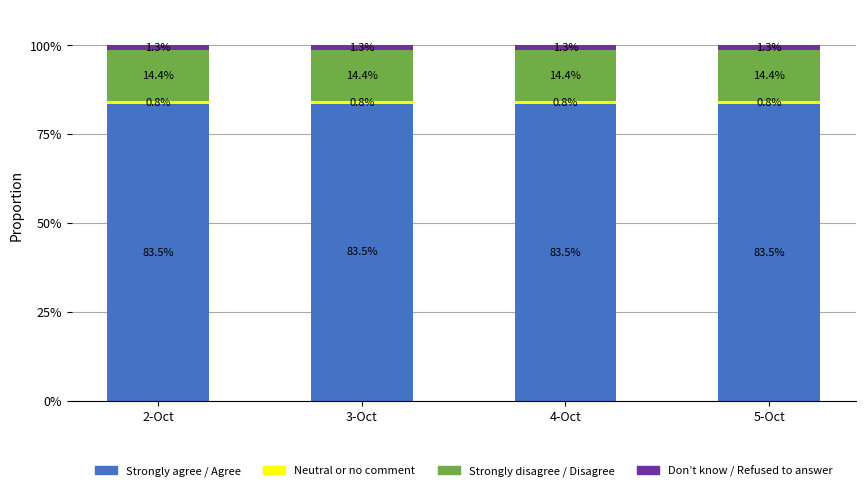

What is the total value across all series at 4-Oct?

100.0